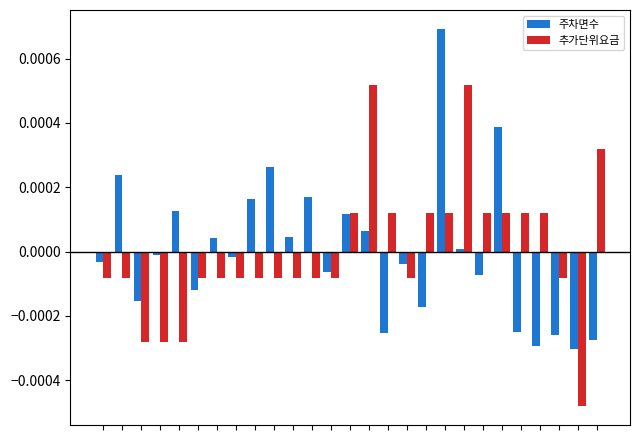

Which series has the largest range (max minus min)?

추가단위요금